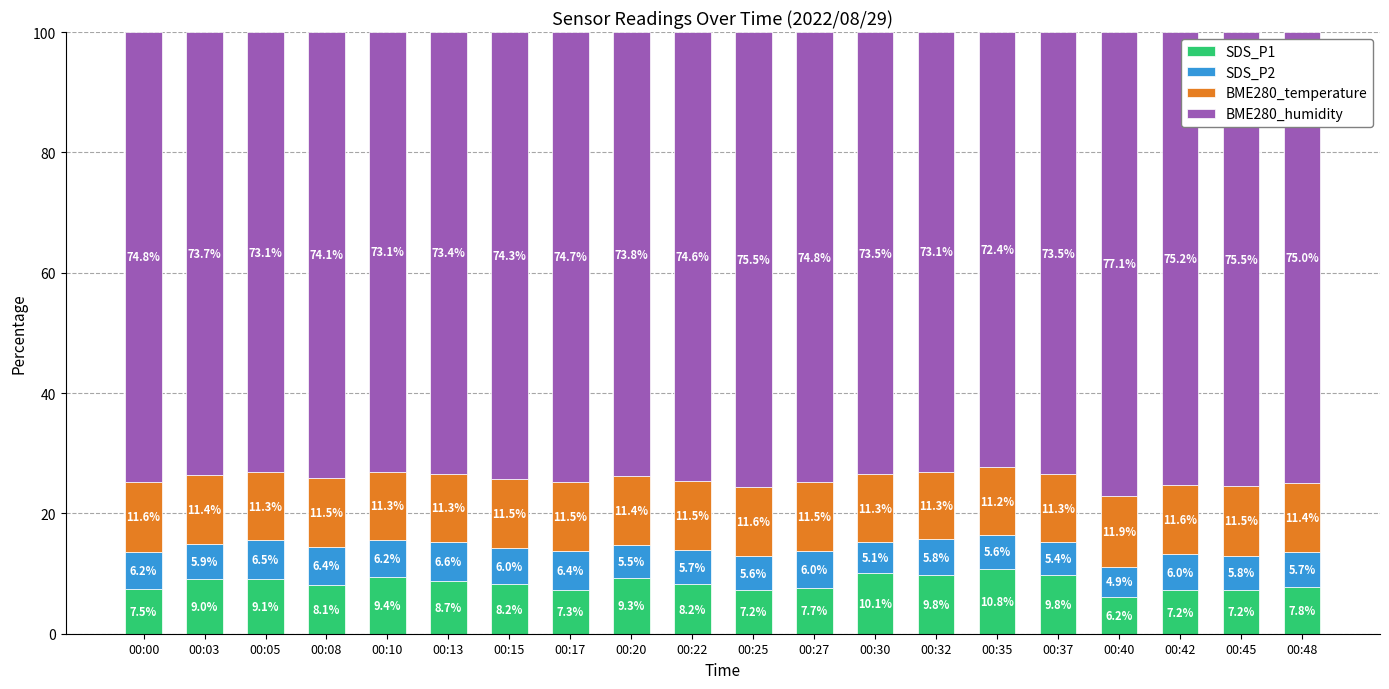

Is it true that SDS_P1 equals 8.7 at 00:13?

True